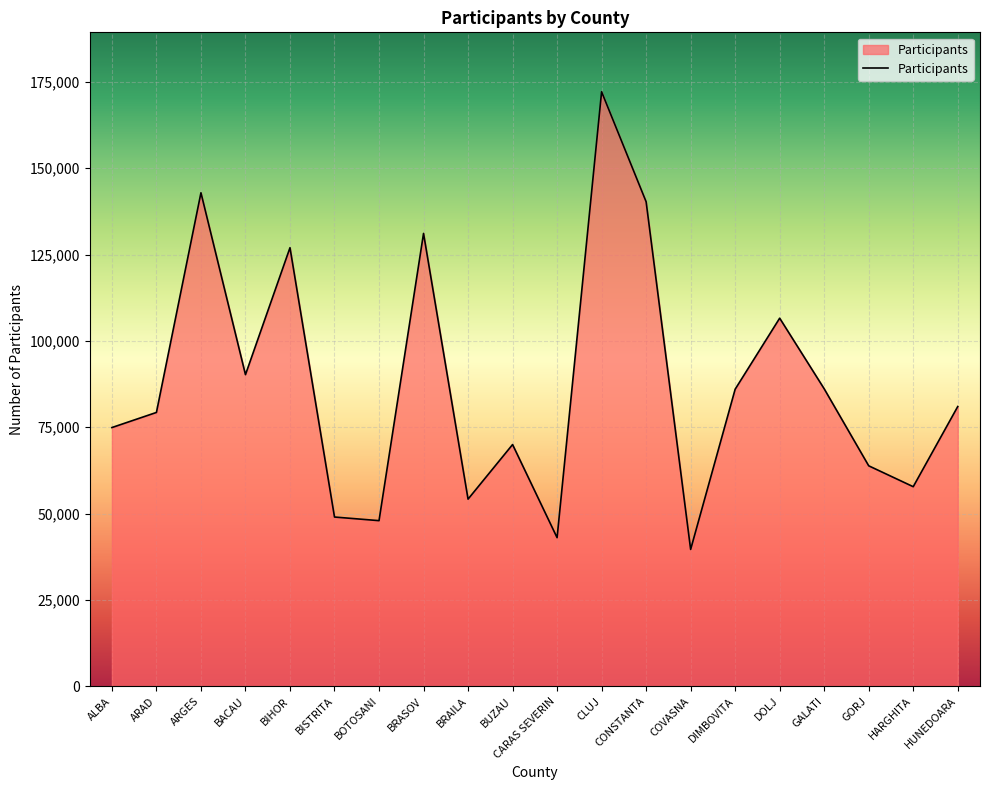

What is the difference between the values at GORJ and DOLJ?

42739